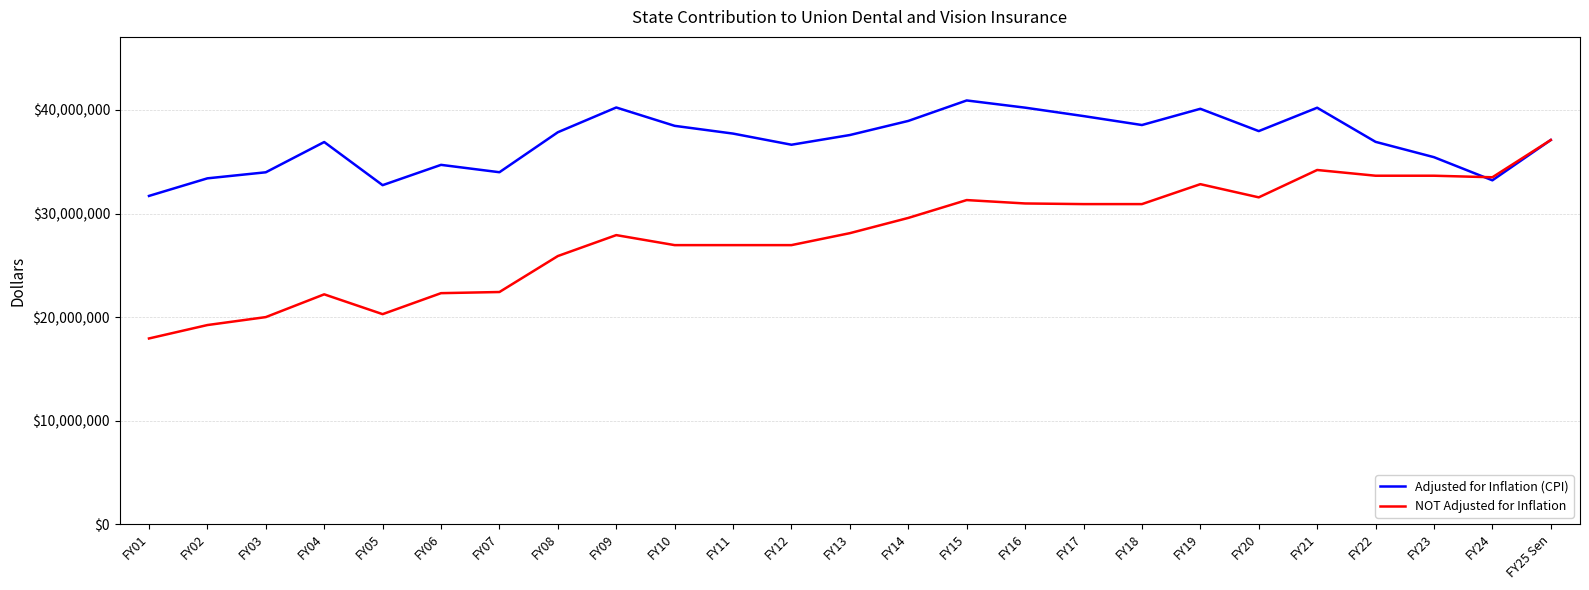

Which series changed the most between FY10 and FY25 Sen?

NOT Adjusted for Inflation